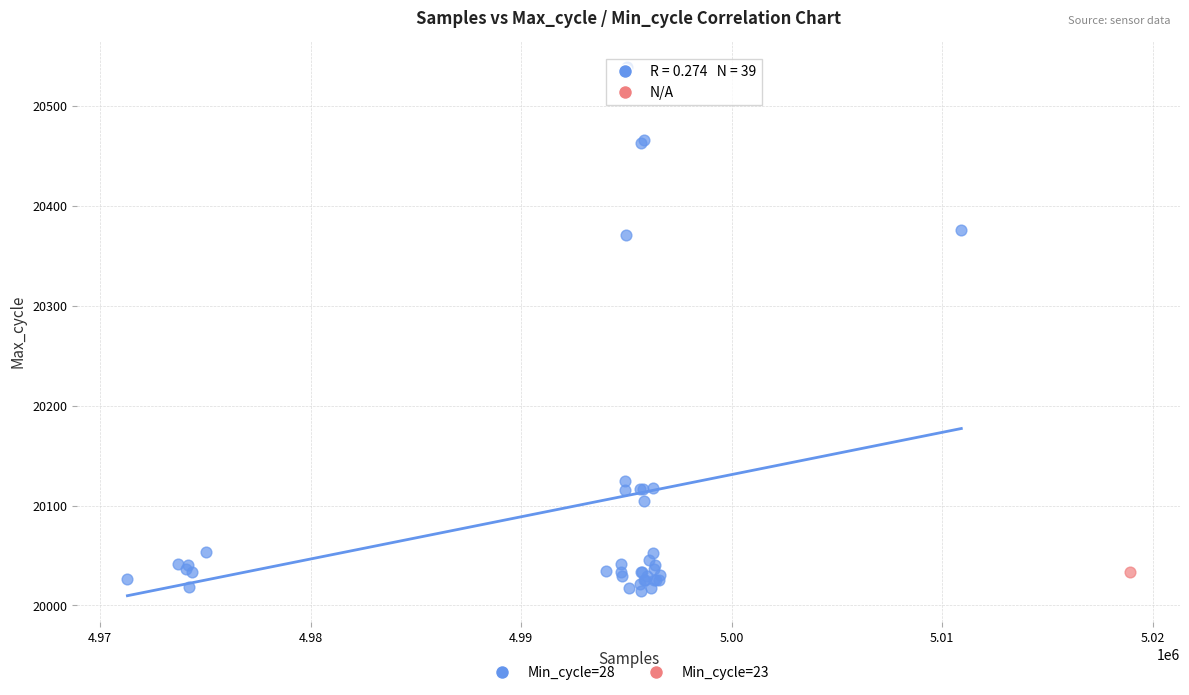

What are all the series names shown in the legend?

Min_cycle=28, Min_cycle=23